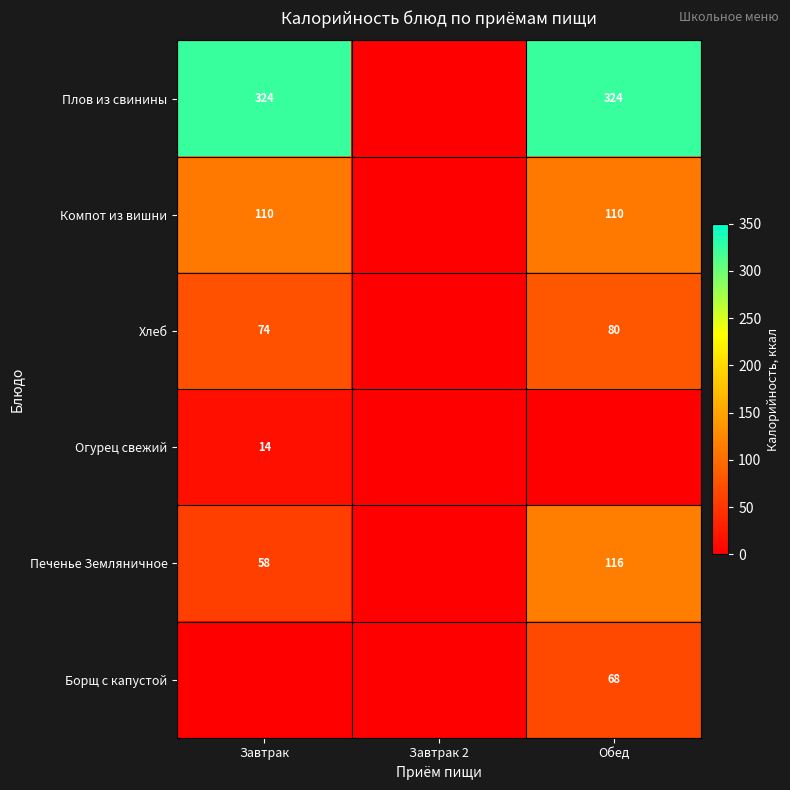

The Хлеб series shows 104 at Обед. True or false?

False